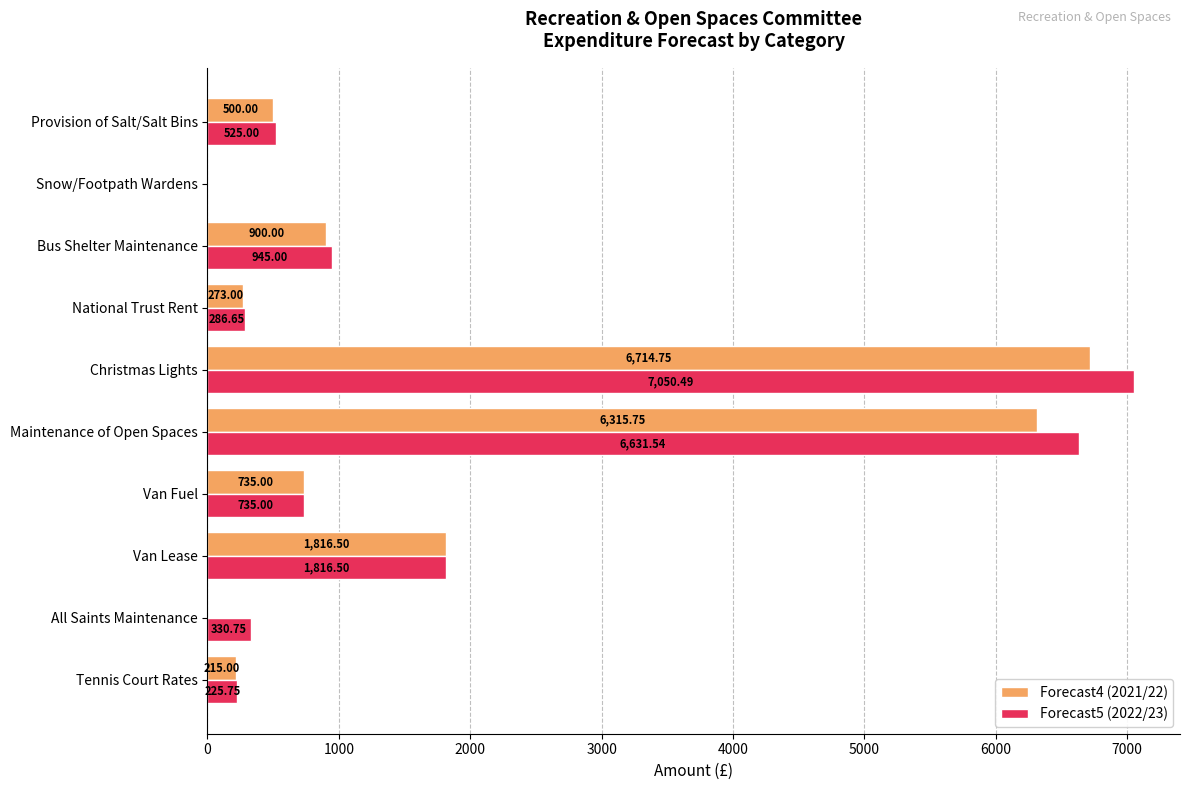

Count the number of data series in this chart.

2